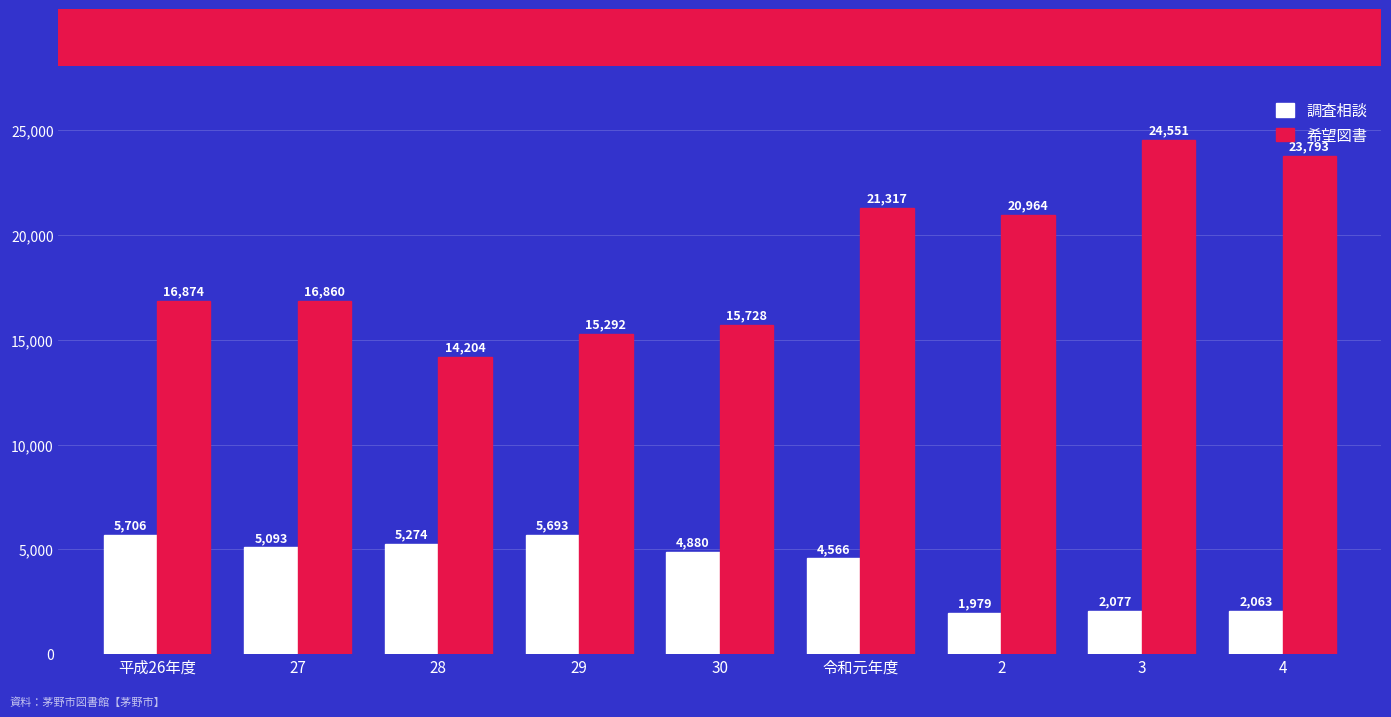

What position from the left is 27?

2